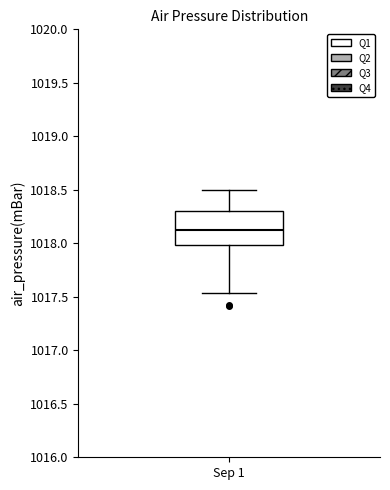

Where does the lower whisker of the box for Sep 1 end on the y-axis? The values are not printed on the chart, so give them approximately, as read against the axis.

1017.55